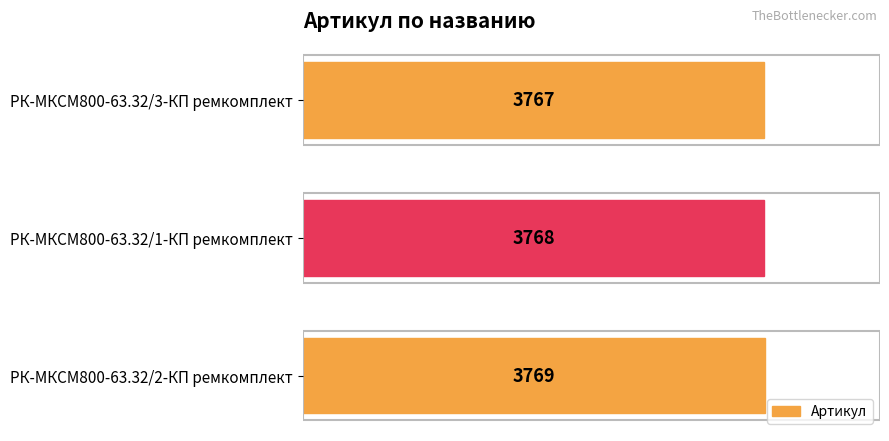

What is the change in value from РК-МКСМ800-63.32/1-КП ремкомплект to РК-МКСМ800-63.32/2-КП ремкомплект?

+1